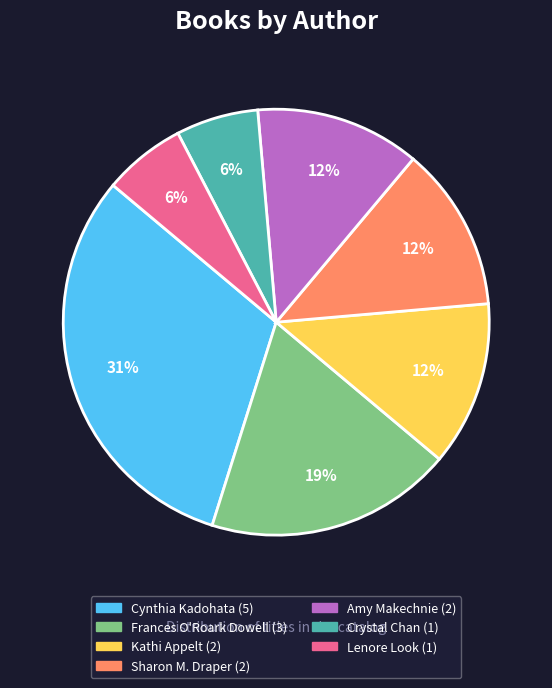

How many slices are in this pie chart?

7